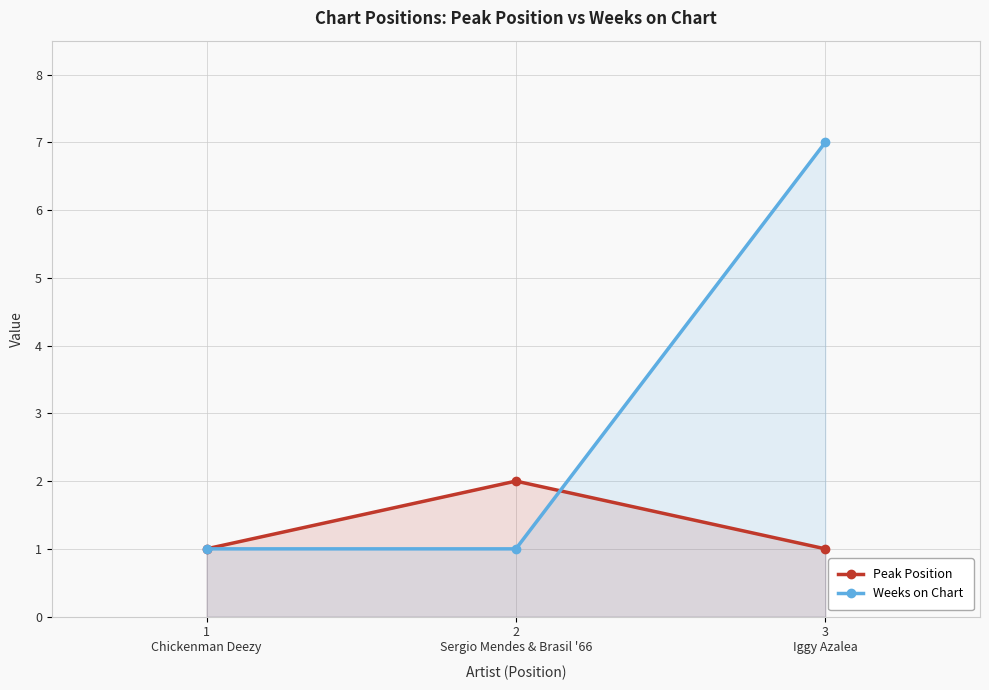

Reading left to right, list all the values displayed in this chart.

Peak Position: 1
Chickenman Deezy=1	2
Sergio Mendes & Brasil '66=2	3
Iggy Azalea=1
Weeks on Chart: 1
Chickenman Deezy=1	2
Sergio Mendes & Brasil '66=1	3
Iggy Azalea=7